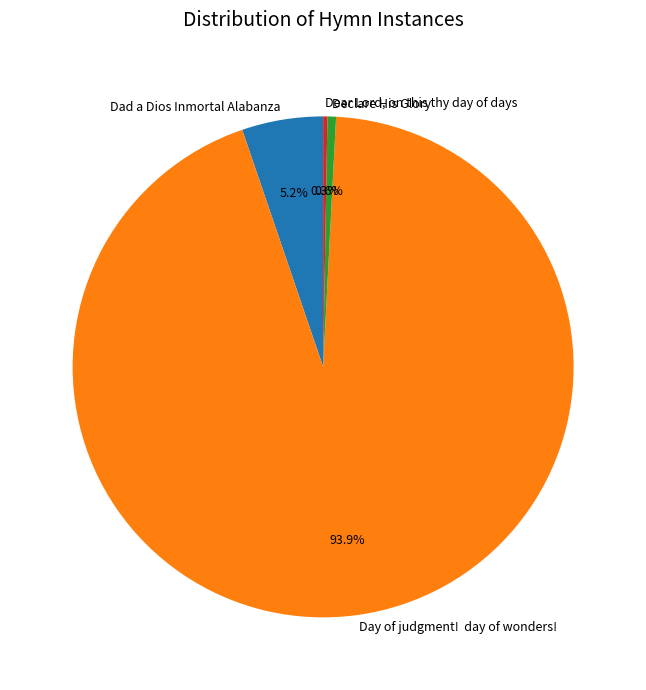

Which category has the biggest portion of the pie?

Day of judgment! day of wonders!